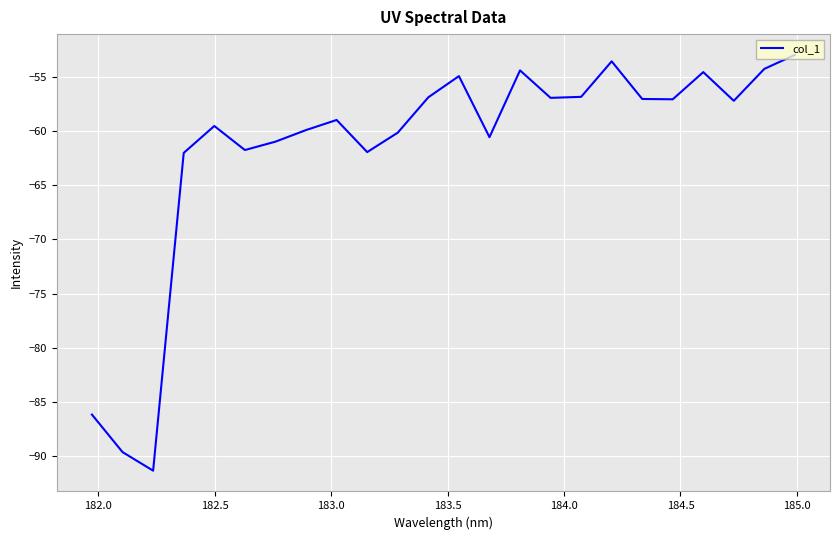

What is the minimum value shown in the chart?

-91.4